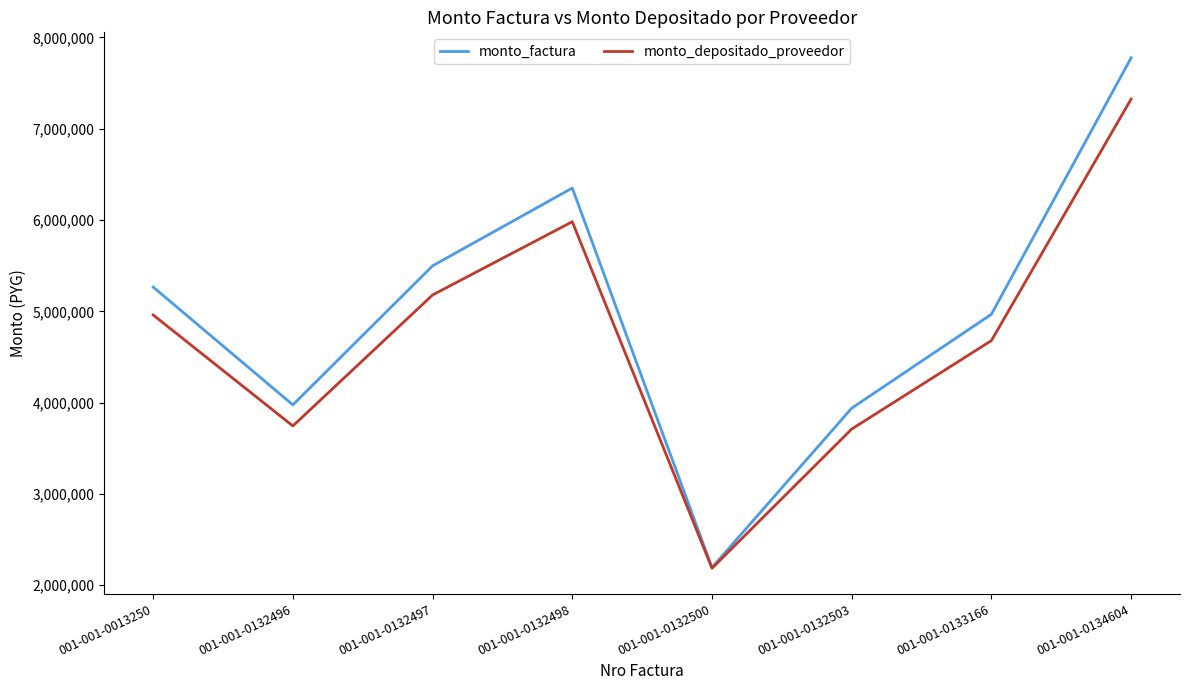

Where is the first local minimum for monto_factura?

001-001-0132496